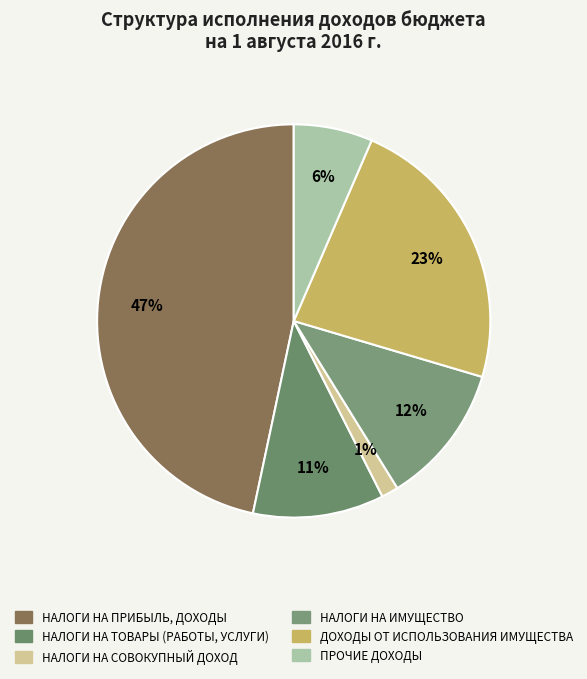

Approximately how many times larger is the value at ДОХОДЫ ОТ ИСПОЛЬЗОВАНИЯ ИМУЩЕСТВА compared to НАЛОГИ НА ТОВАРЫ (РАБОТЫ, УСЛУГИ)?

2.1